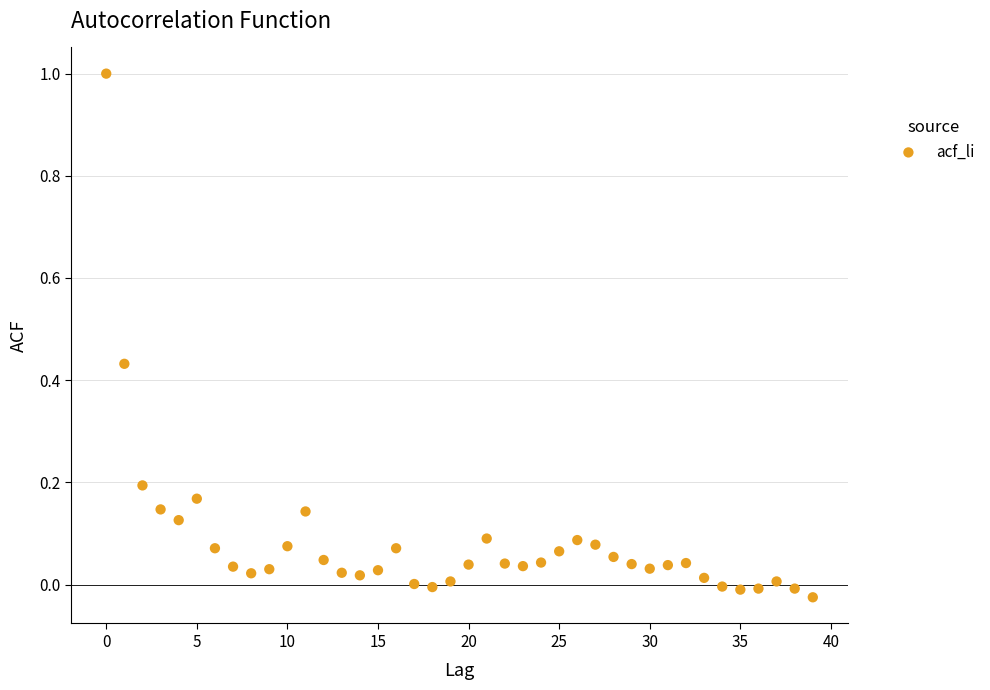

What is the range of Y values (max minus min)?

1.0